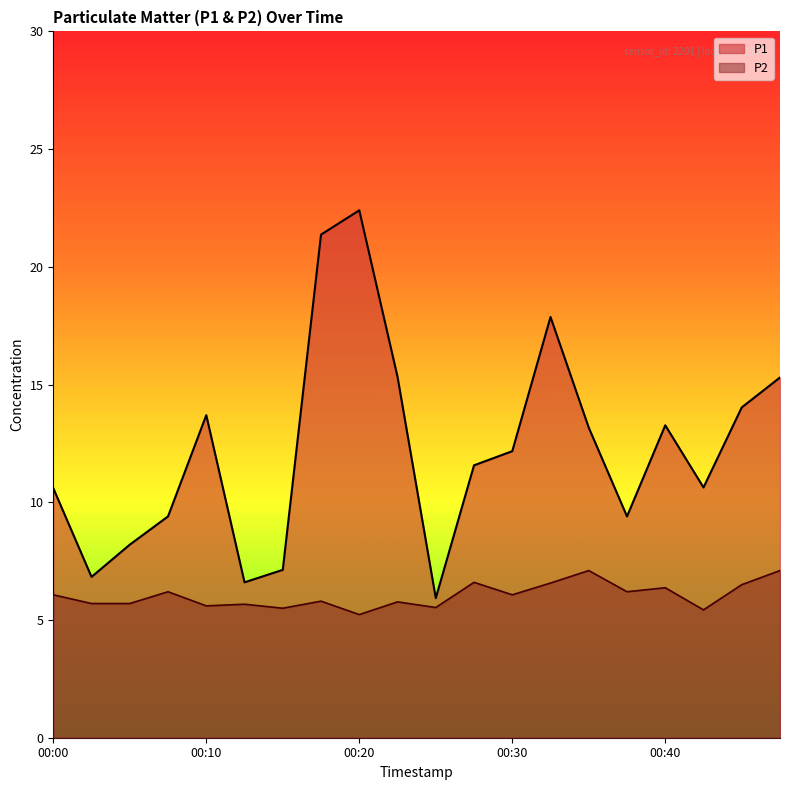

The value of P2 at 00:08 is 3.2. True or false?

False